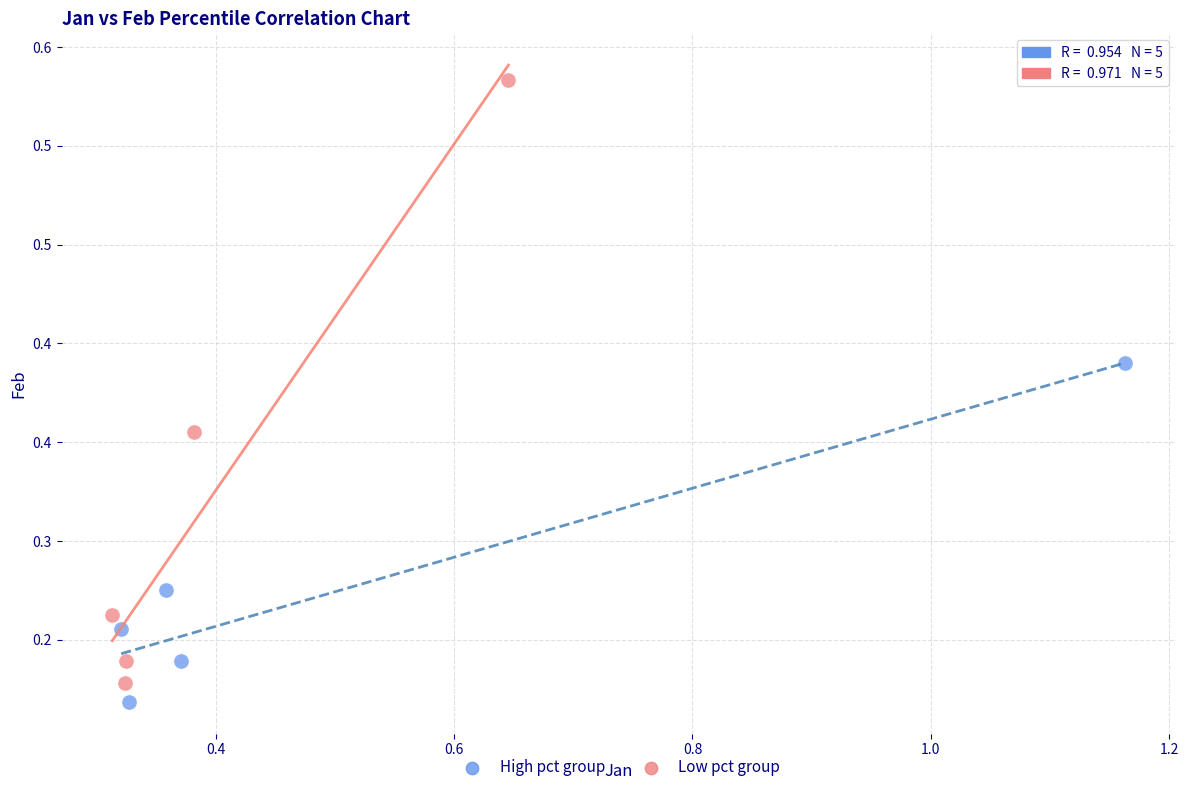

Which series has the largest Y range (max minus min)?

Low pct group